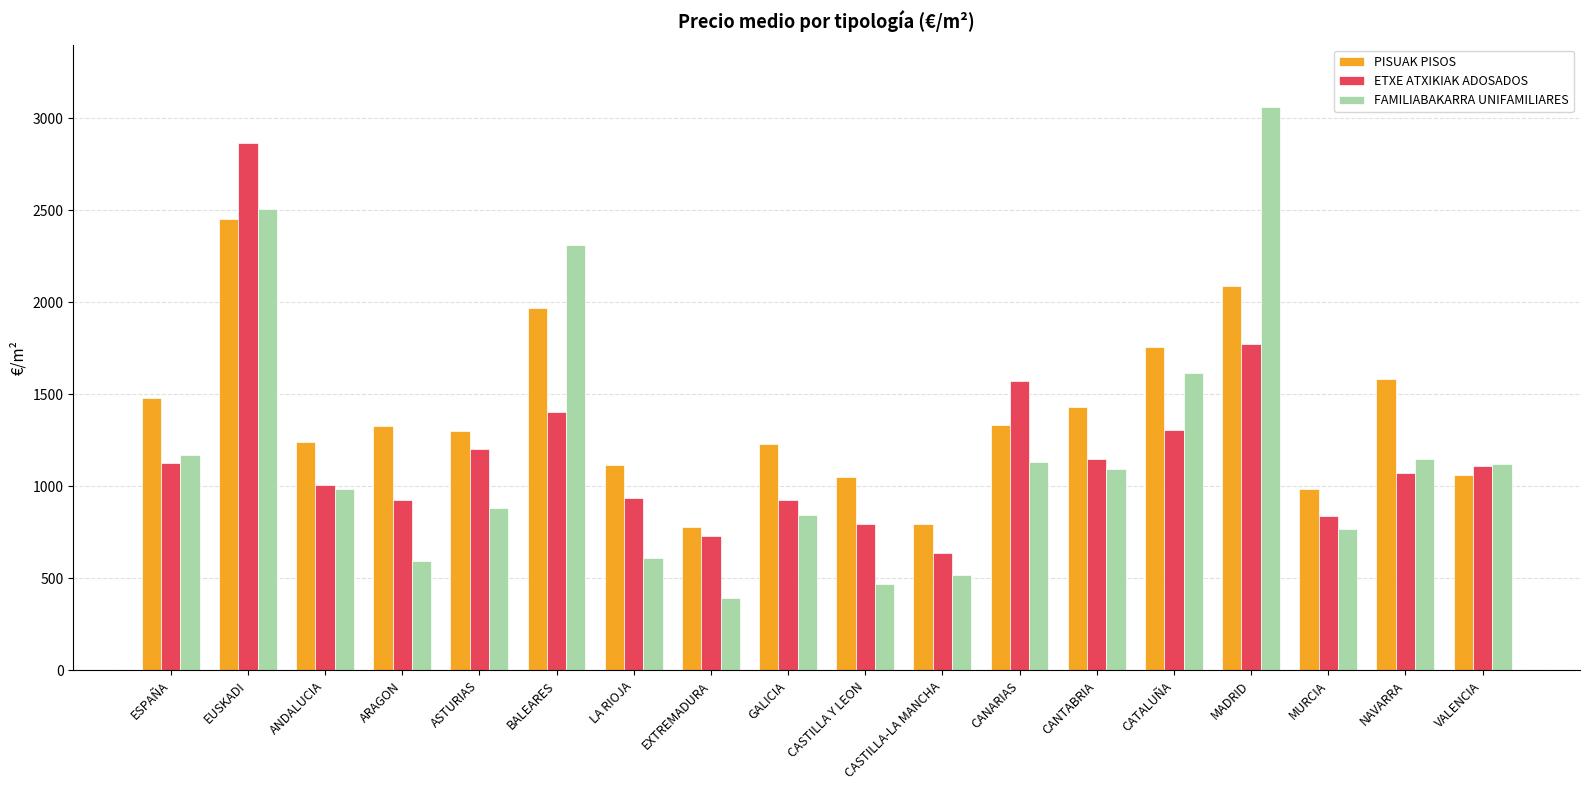

The value of ETXE ATXIKIAK ADOSADOS at CANTABRIA is 1953.9. True or false?

False